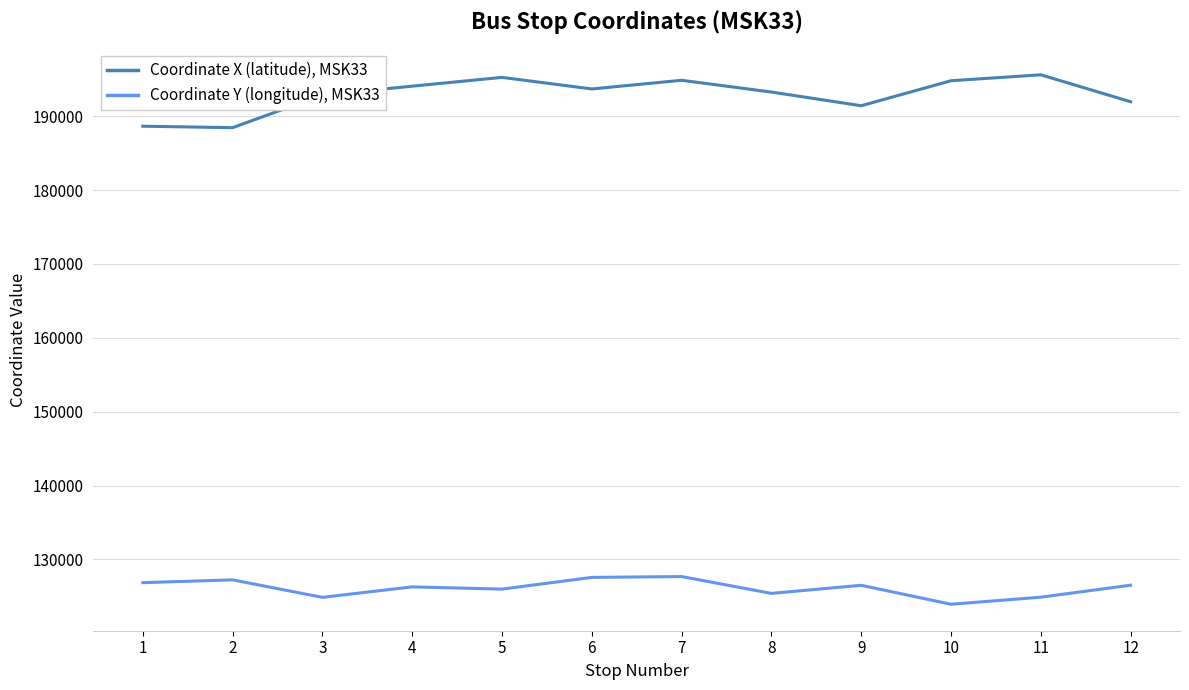

Rank the series by their maximum value, from highest to lowest.

Coordinate X (latitude), MSK33, Coordinate Y (longitude), MSK33